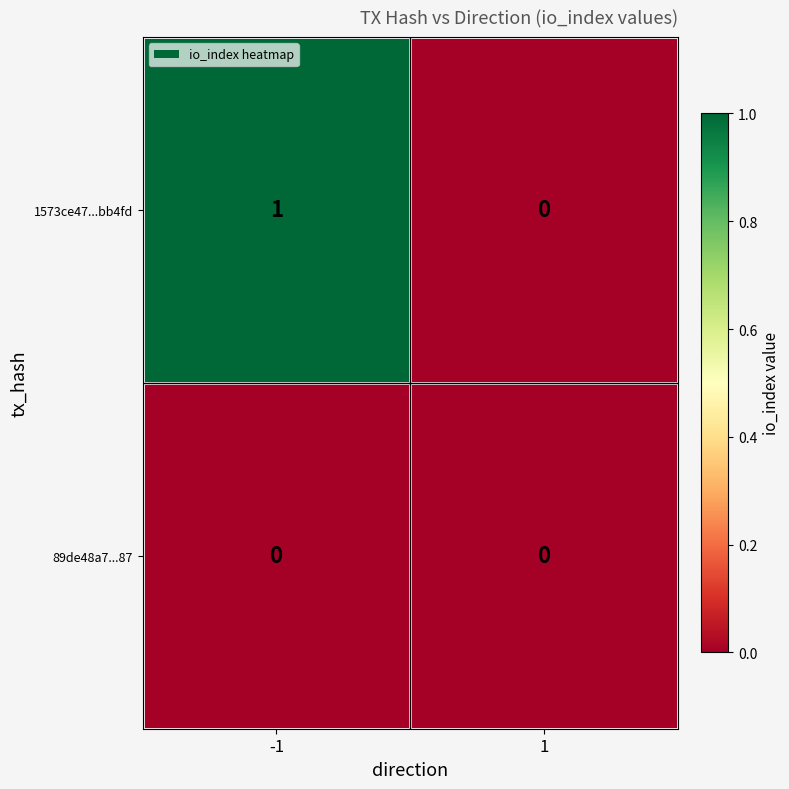

Which series has the largest total across all categories?

1573ce47...bb4fd